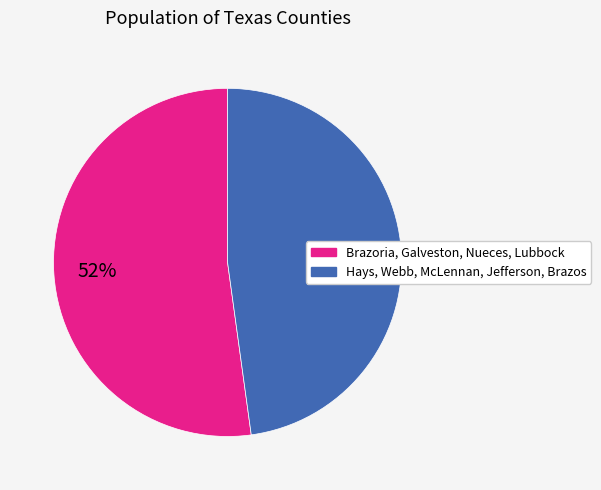

To the nearest percent, what is the average slice percentage?

50%